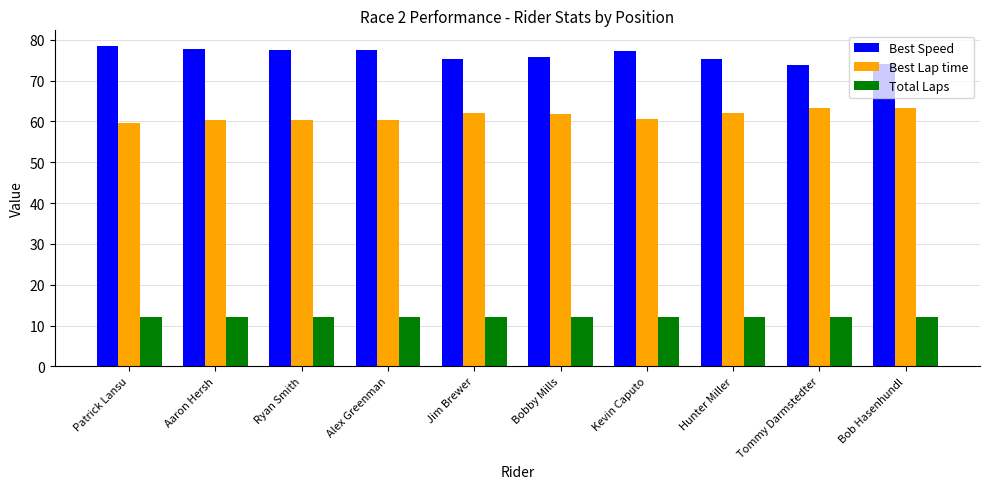

How many data points in Best Speed are above 77?

5